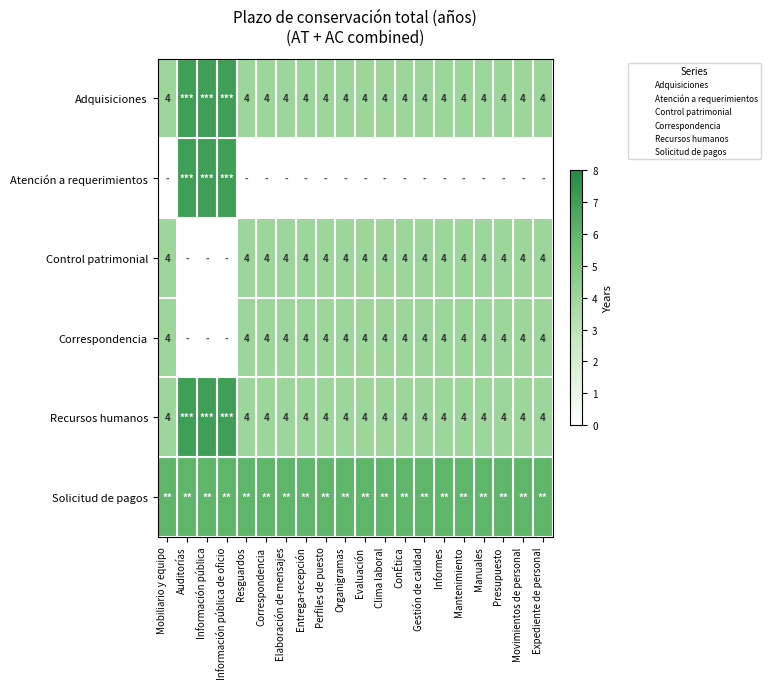

Is it true that Adquisiciones equals 4 at Correspondencia?

True